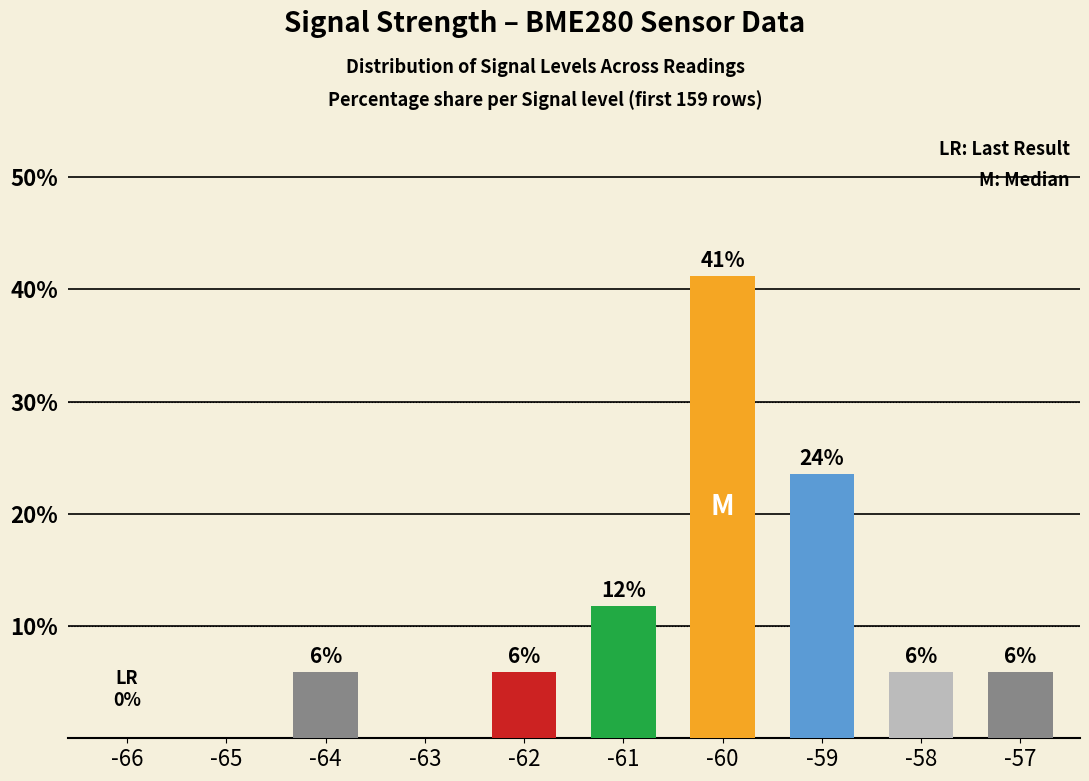

What is the ratio of the value at -57 to the value at -58?

1.0